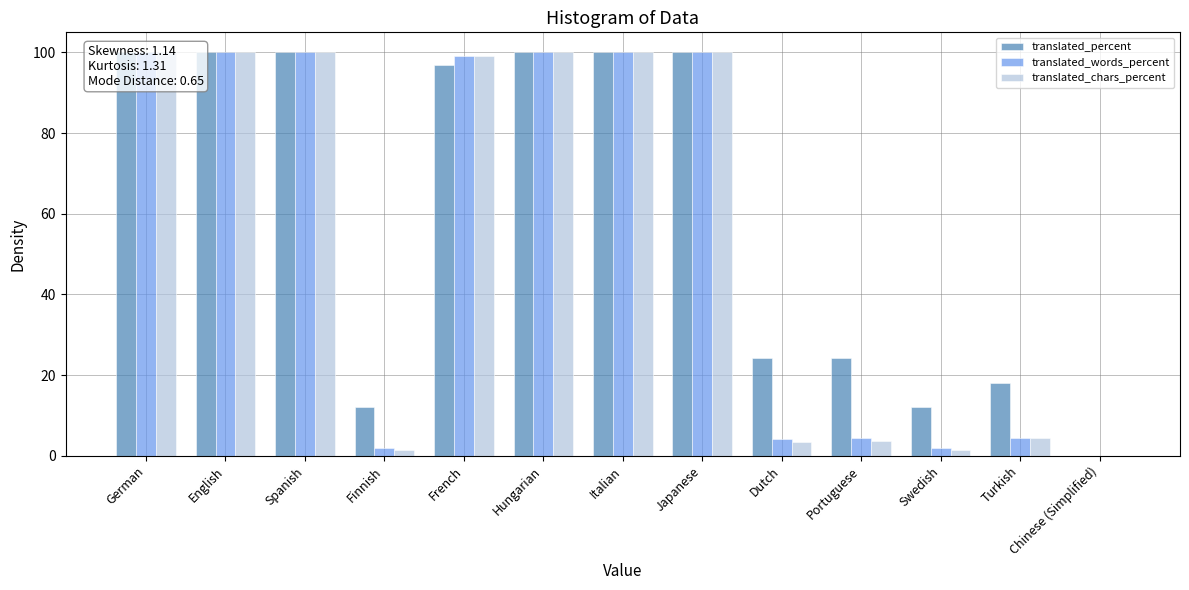

How many bars are there in total?

39